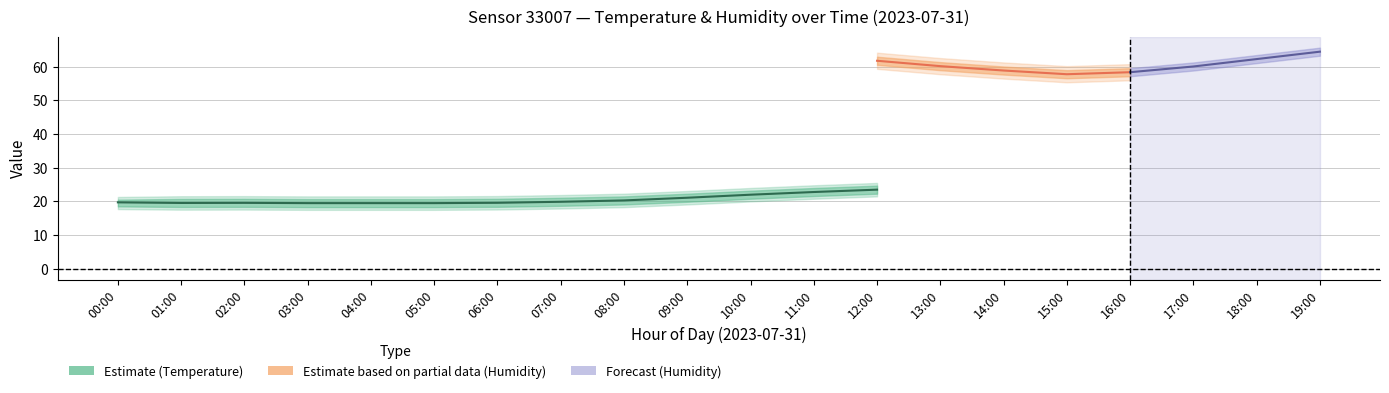

What is the sum of the humidity values at 12:00 and 13:00?

122.0